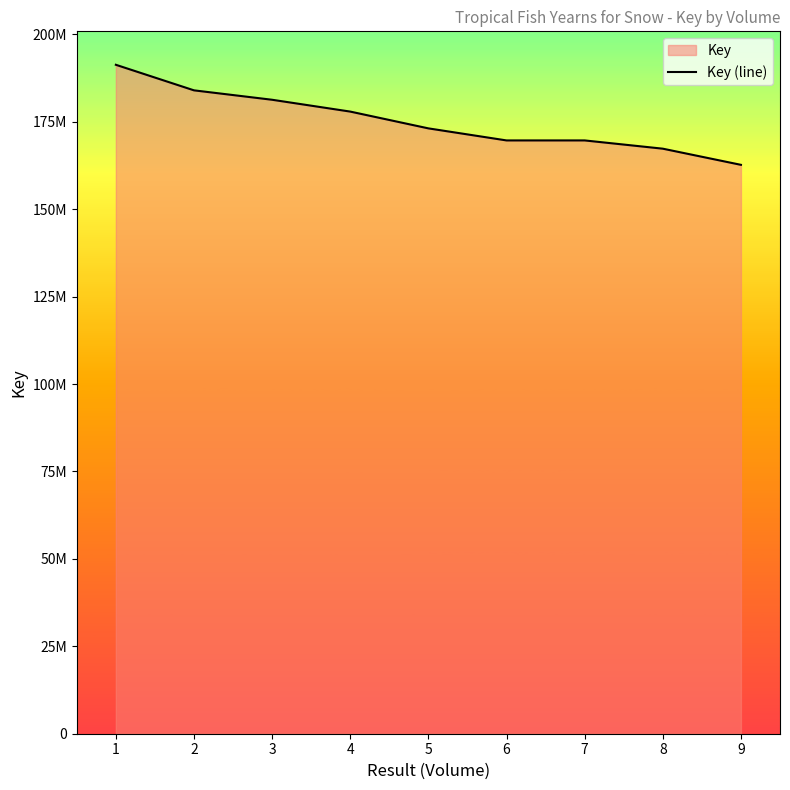

What is the value of the 1st point from the left?

191298655